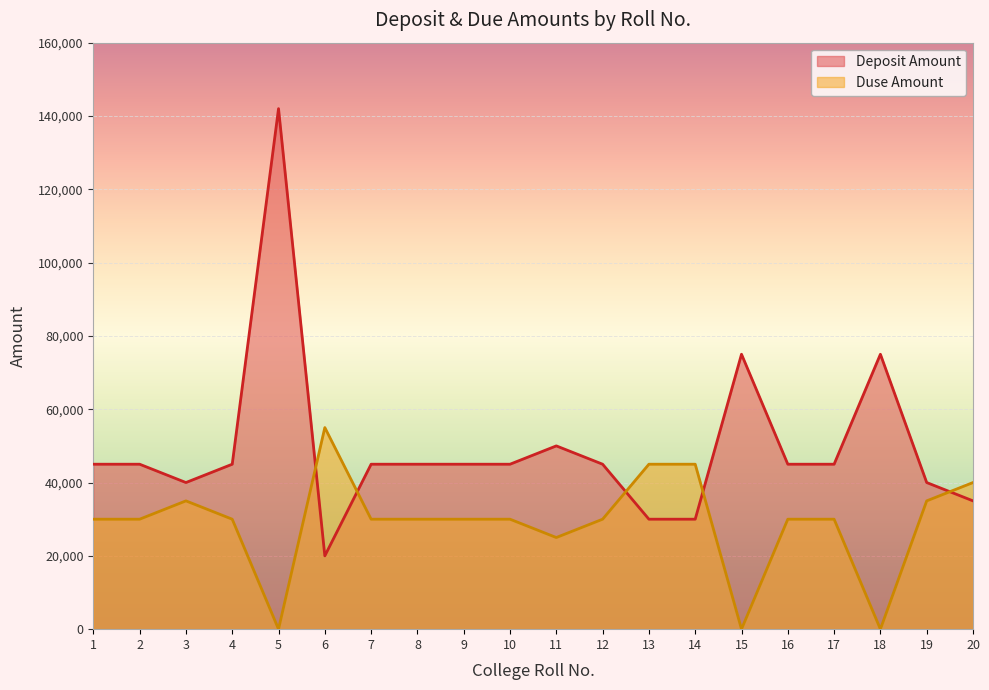

Reading left to right, list all the values displayed in this chart.

Deposit Amount: 45000	45000	40000	45000	142000	20000	45000	45000	45000	45000	50000	45000	30000	30000	75000	45000	45000	75000	40000	35000
Duse Amount: 30000	30000	35000	30000	0	55000	30000	30000	30000	30000	25000	30000	45000	45000	0	30000	30000	0	35000	40000